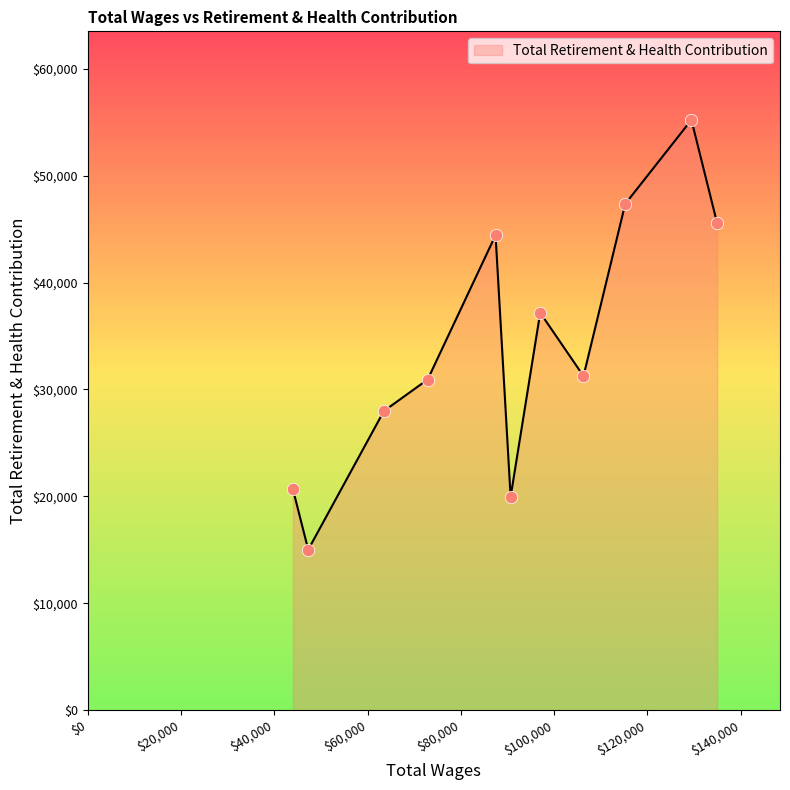

What is the smallest value displayed?

15017